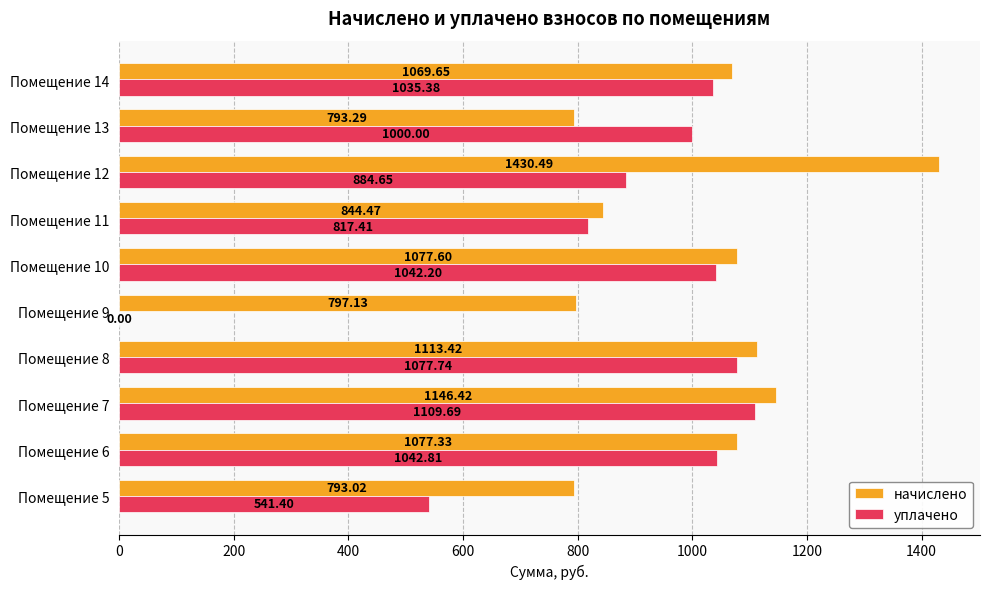

Which series has the largest total across all categories?

начислено